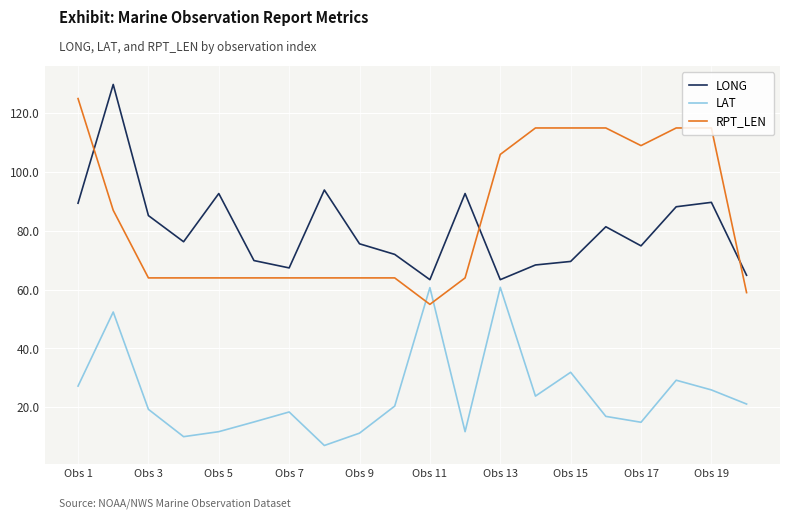

True or false: LONG and LAT intersect in this chart.

False